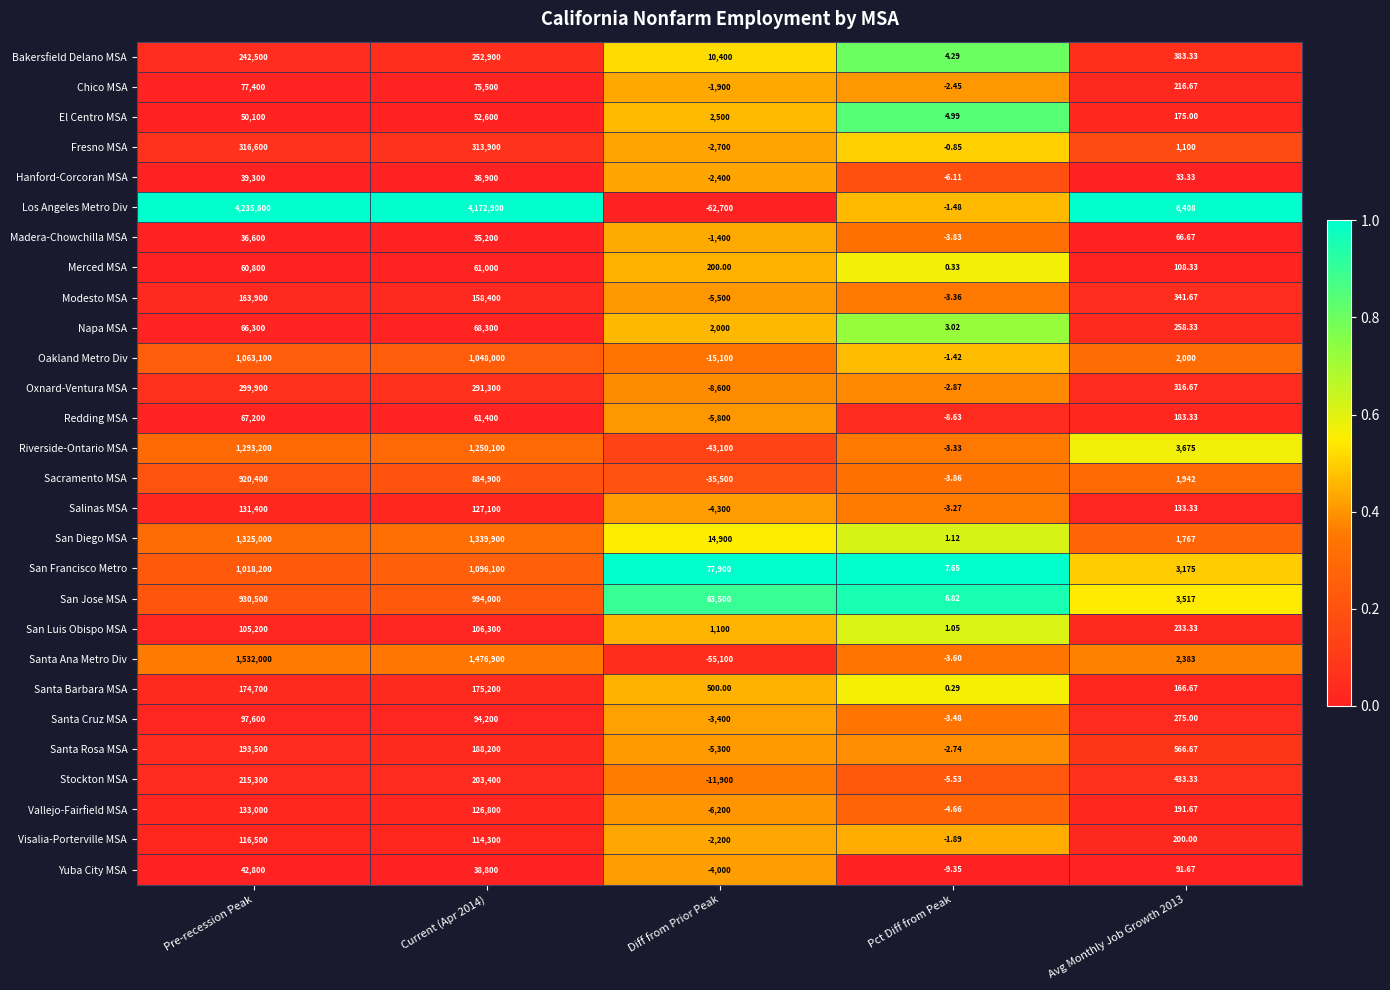

Which series has the largest total across all categories?

Los Angeles Metro Div